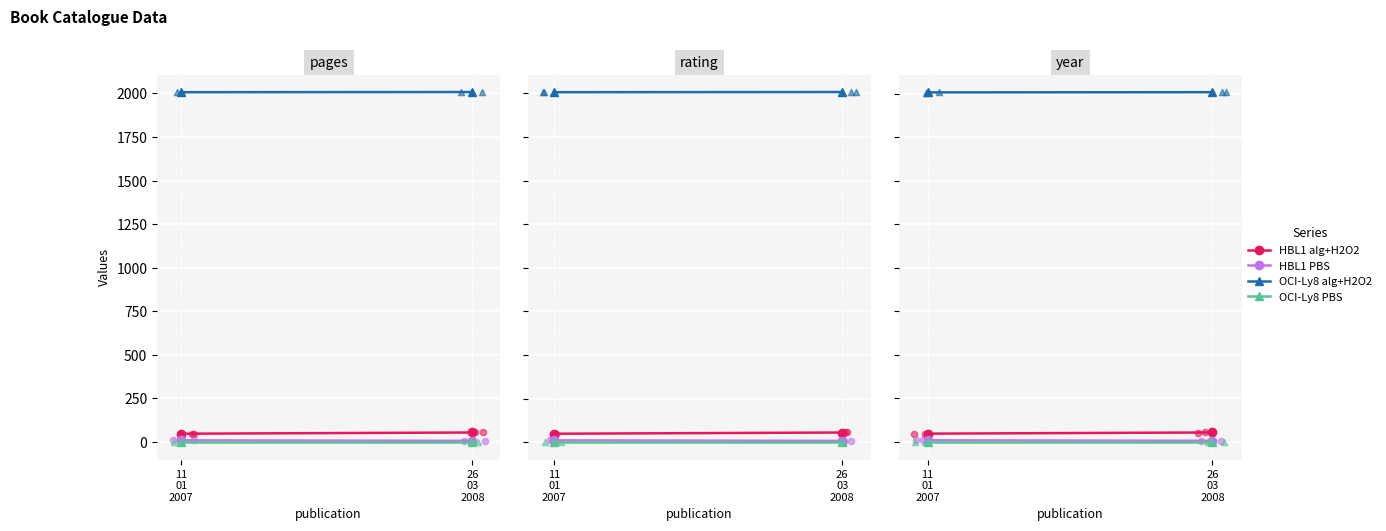

What is the total value across all series at 11
01
2007?

2066